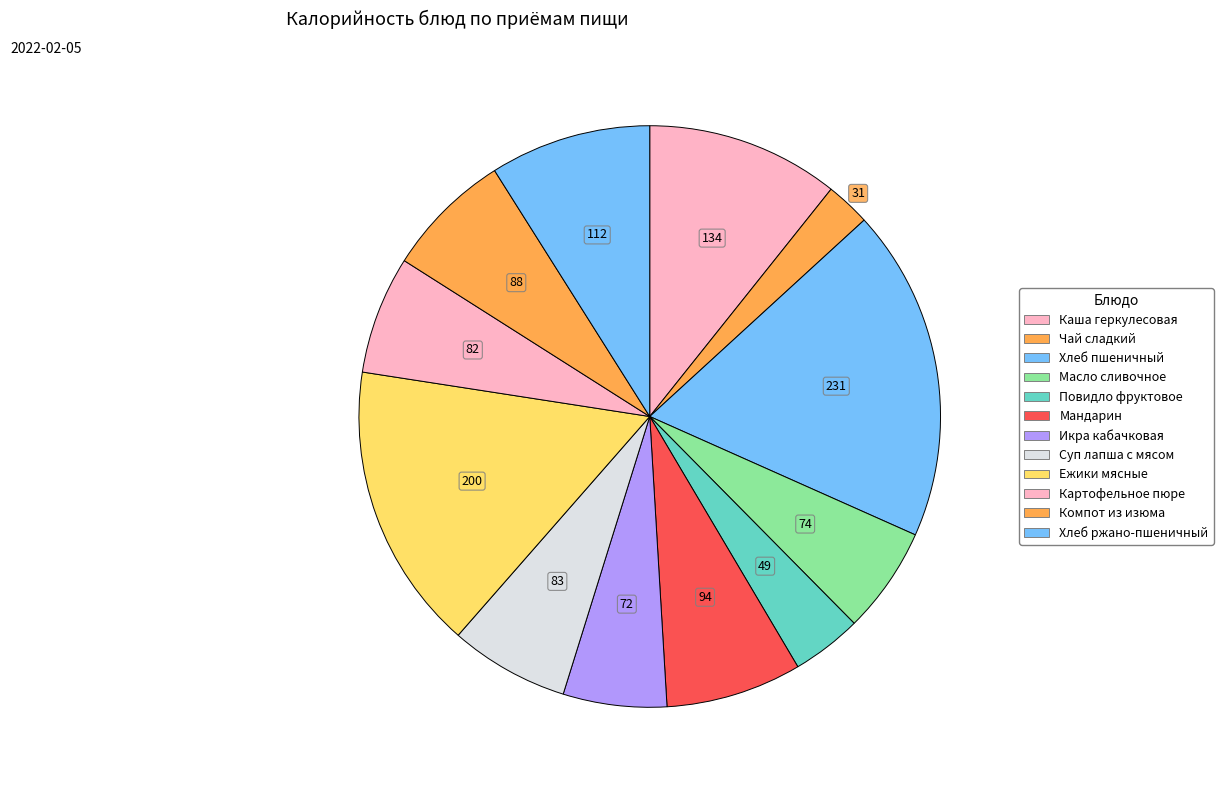

Rank the categories by value from lowest to highest.

Чай сладкий, Повидло фруктовое, Икра кабачковая, Масло сливочное, Картофельное пюре, Суп лапша с мясом, Компот из изюма, Мандарин, Хлеб ржано-пшеничный, Каша геркулесовая, Ежики мясные, Хлеб пшеничный